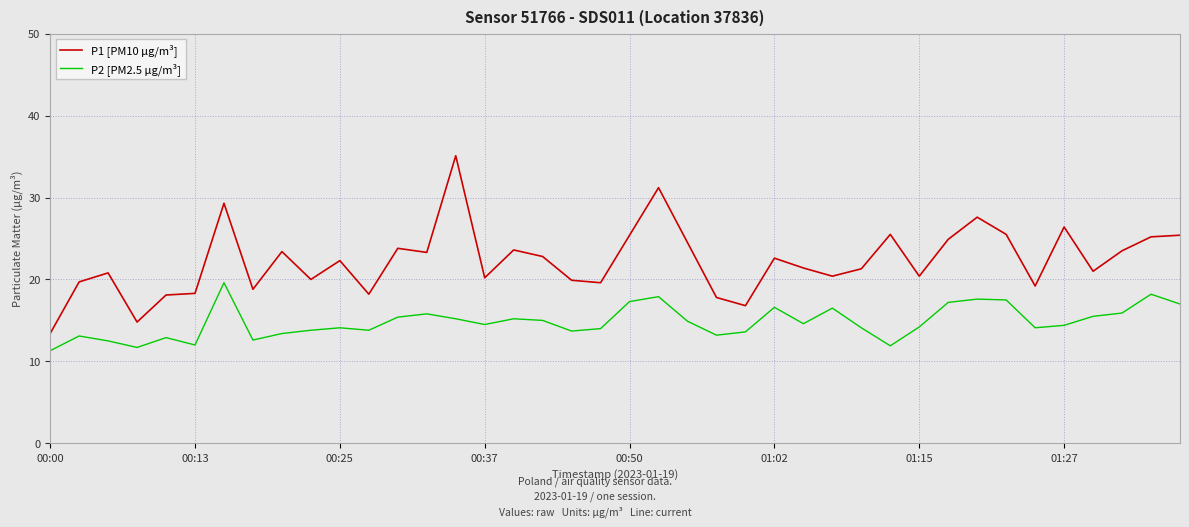

Which series has the largest range (max minus min)?

P1 [PM10 µg/m³]